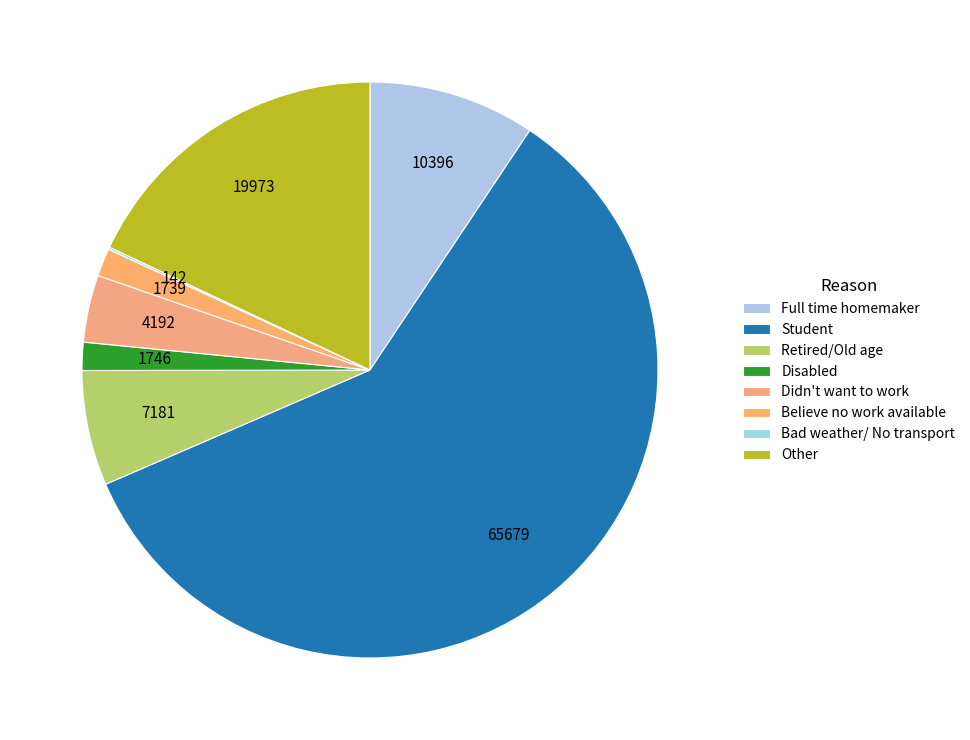

Which slice is the largest?

Student